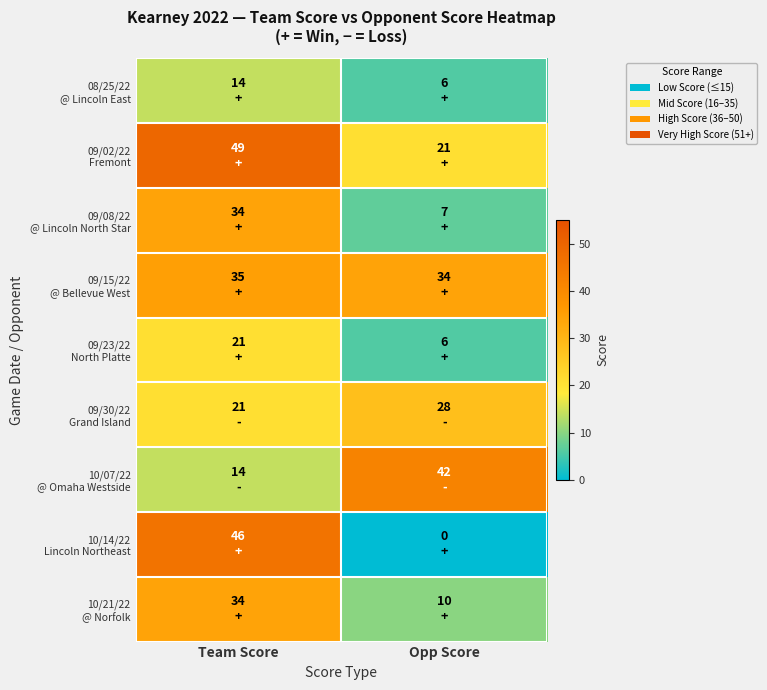

Which label corresponds to the largest value in the chart?

Team Score